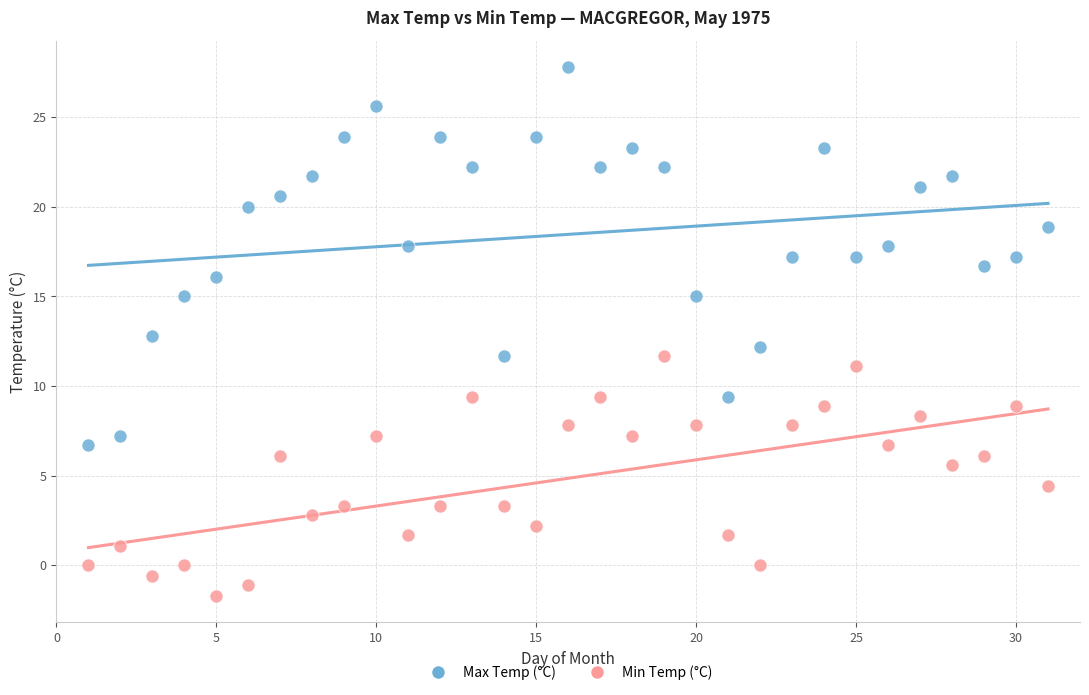

Which series contains the highest Y value?

Max Temp (°C)